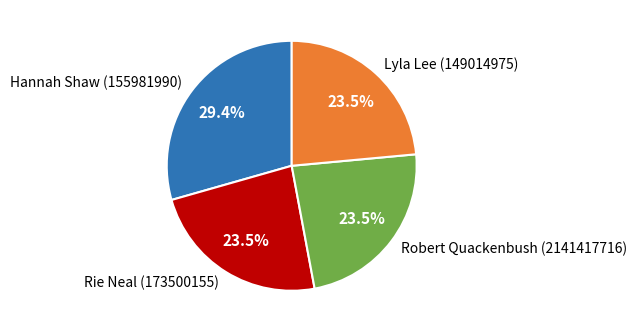

Which has a higher value, Hannah Shaw (155981990) or Robert Quackenbush (2141417716)?

Hannah Shaw (155981990)